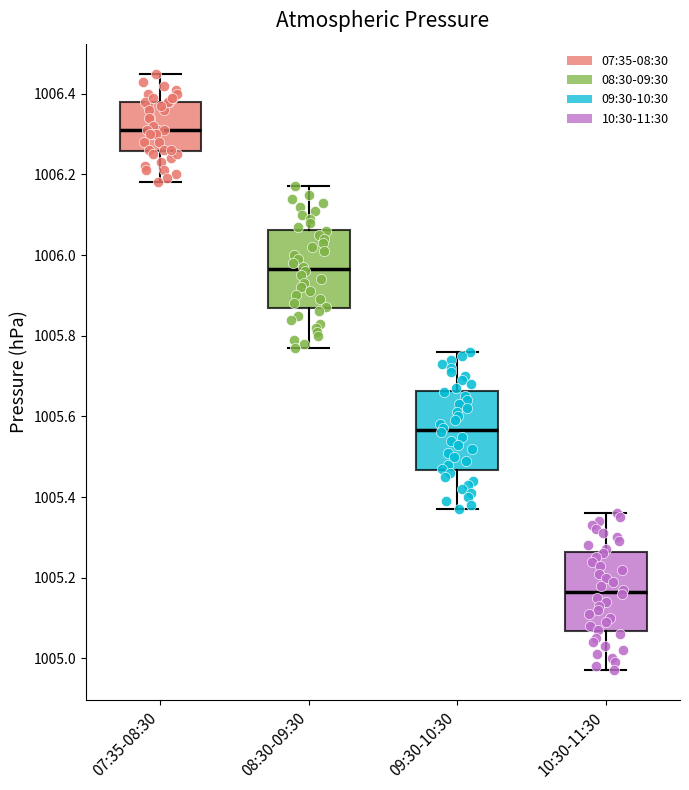

Where does the lower whisker of the box for 09:30-10:30 end on the y-axis? The values are not printed on the chart, so give them approximately, as read against the axis.

1005.38